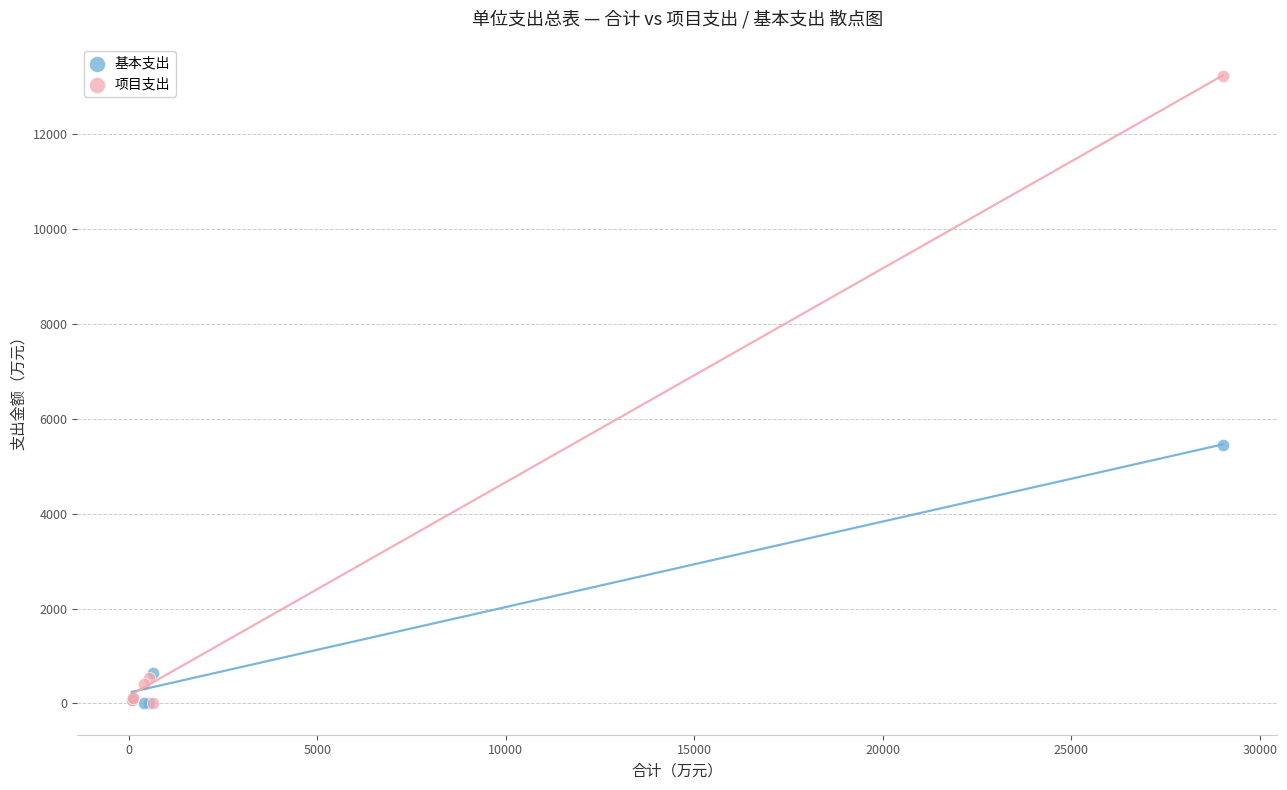

In the 项目支出 series, what Y value is closest to 6619?

531.8